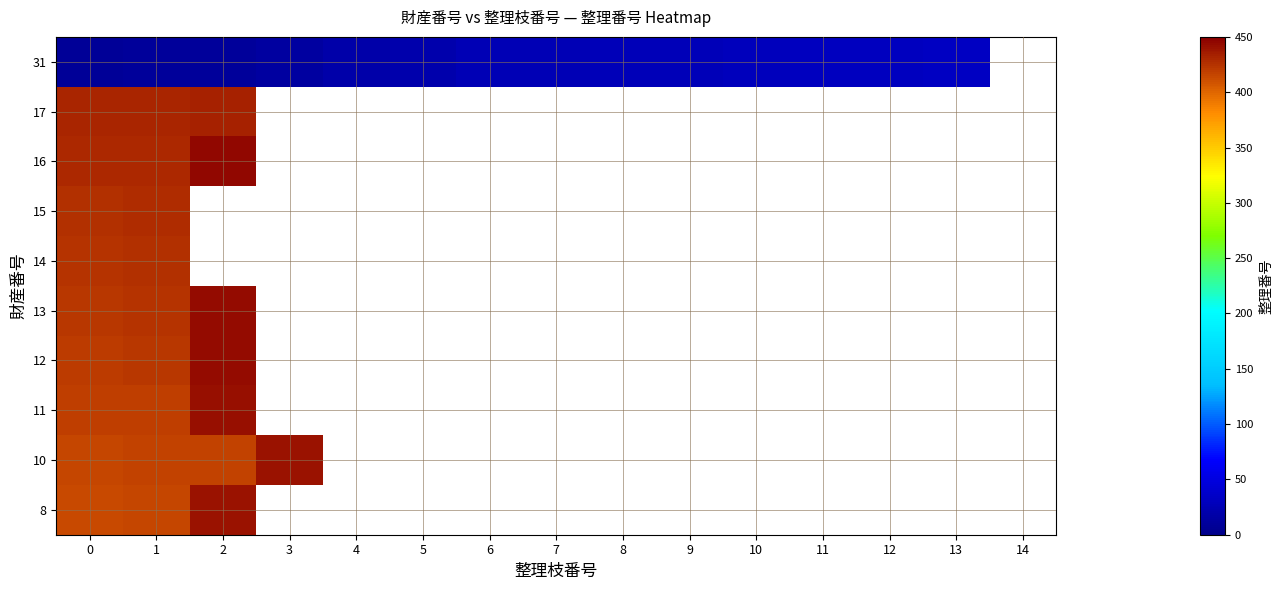

Which category has the highest value across all series?

2